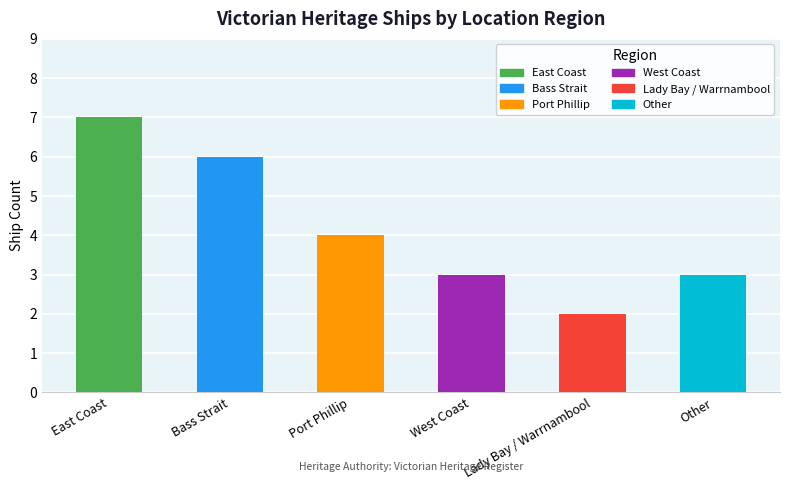

Reading left to right, list all the values displayed in this chart.

7	6	4	3	2	3